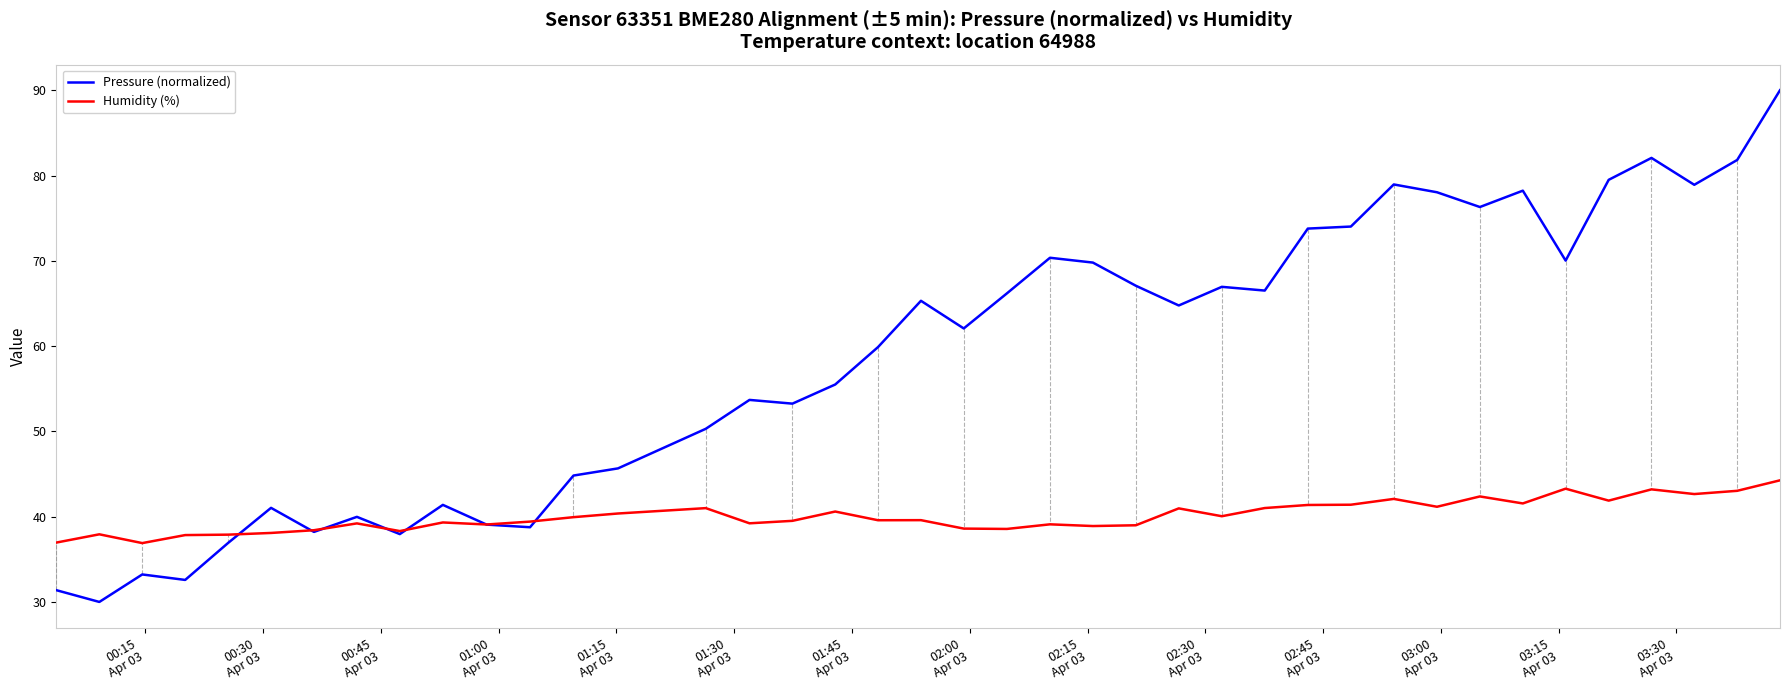

True or false: Pressure (normalized) and Humidity (%) intersect in this chart.

True